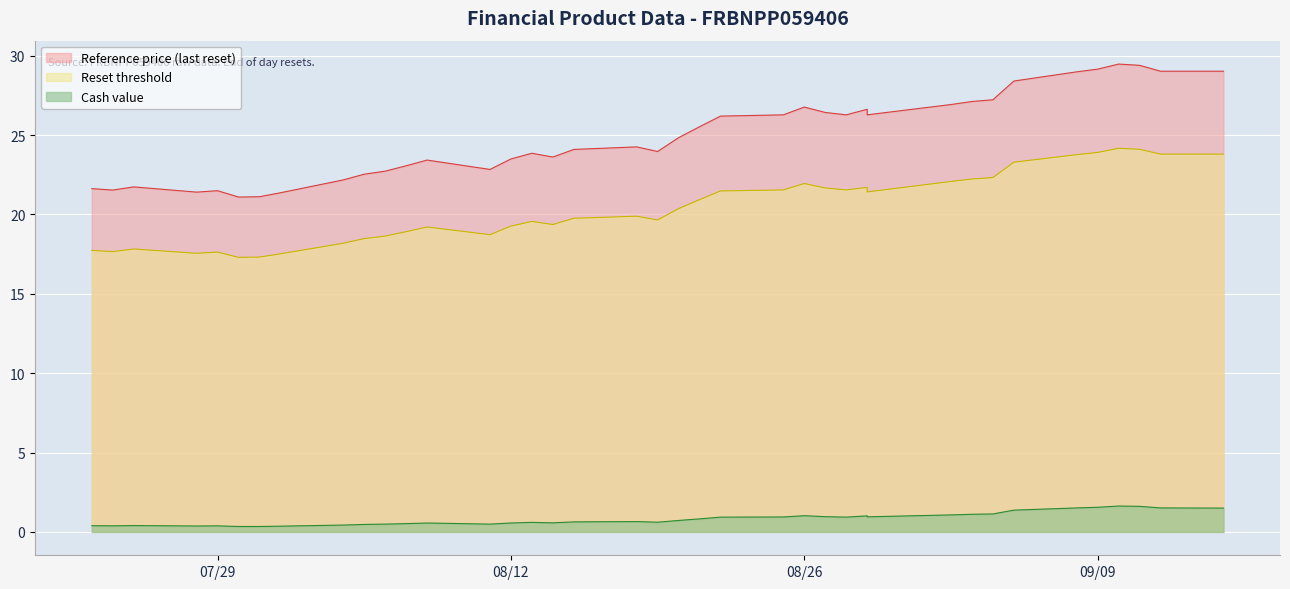

How many data points does each series have?

39